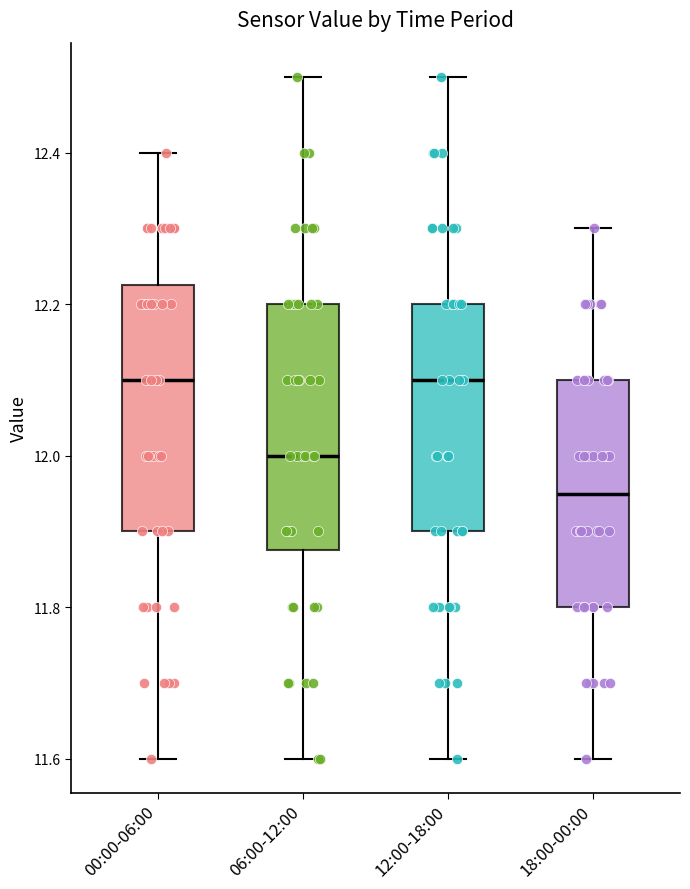

Where is the upper edge of the box for 12:00-18:00 on the y-axis? The values are not printed on the chart, so give them approximately, as read against the axis.

12.20